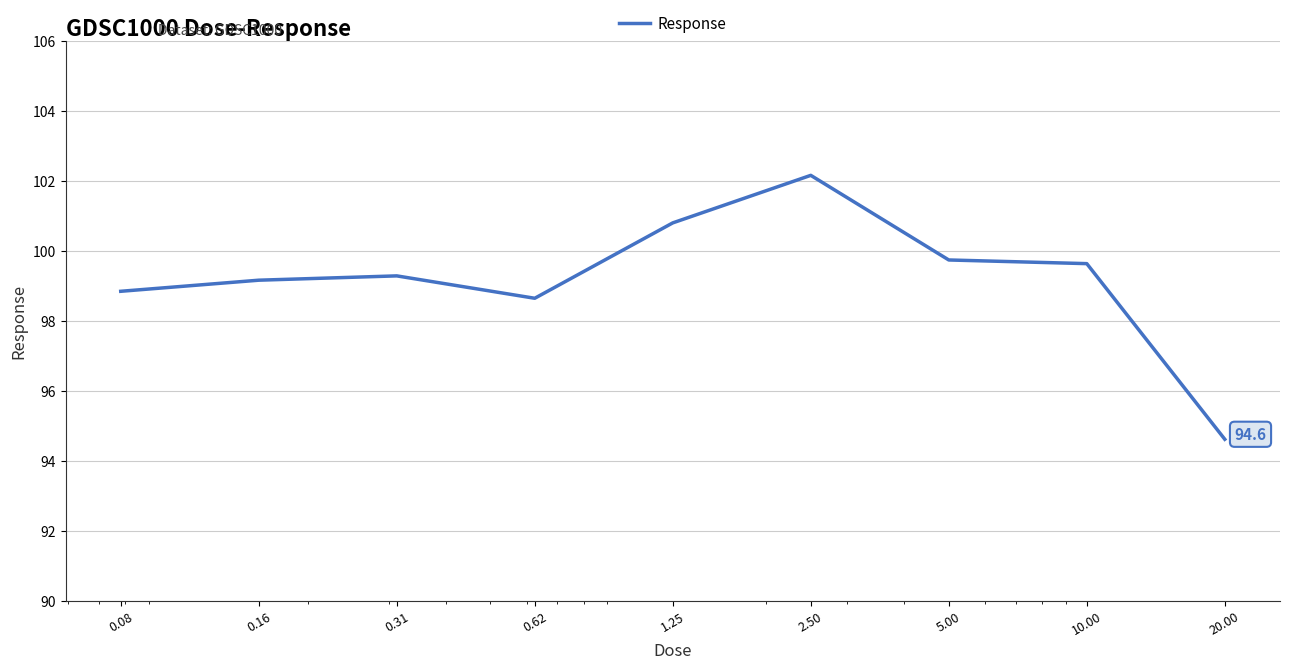

What is the minimum value shown in the chart?

94.6